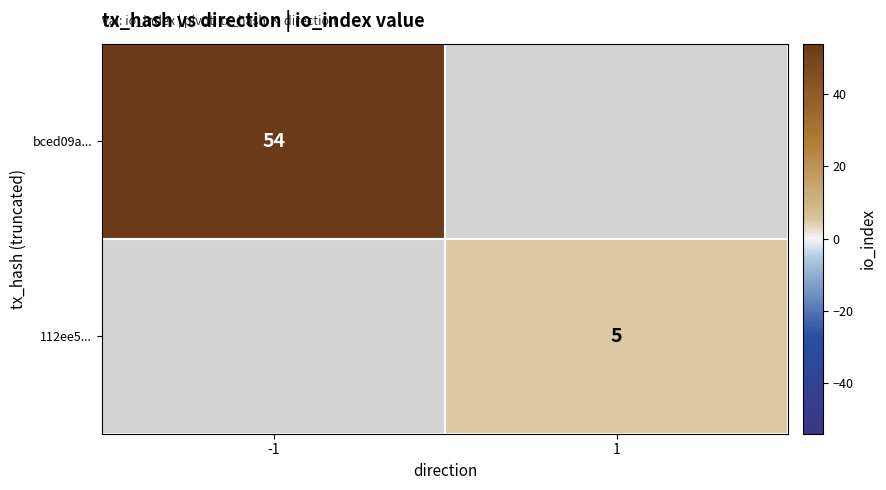

The bced09a... series shows 94 at -1. True or false?

False